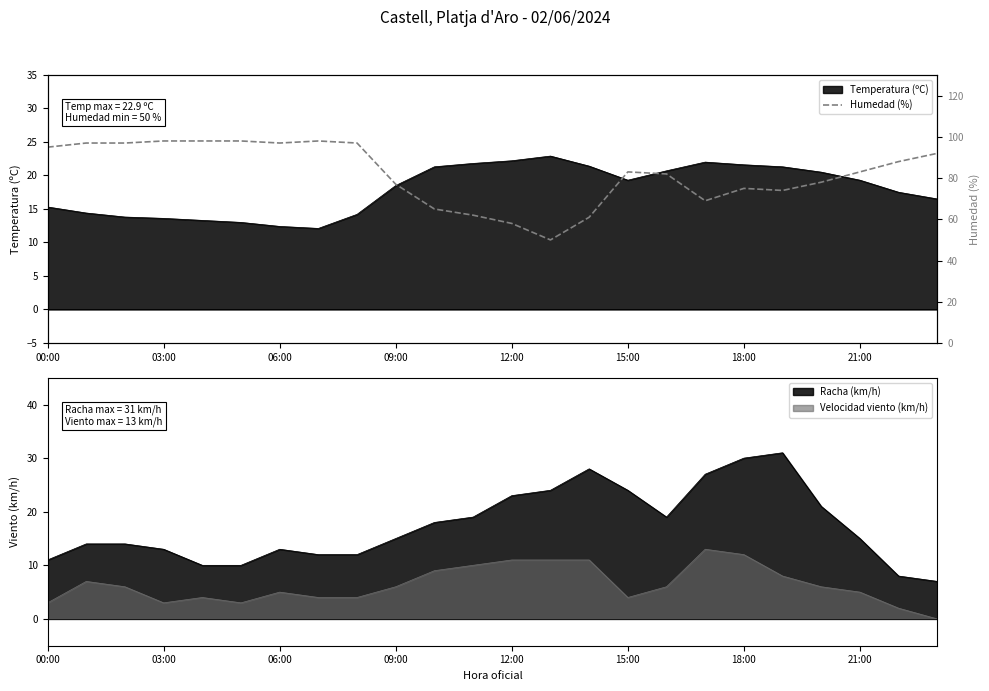

Is it true that the value at 17 is 92?

False